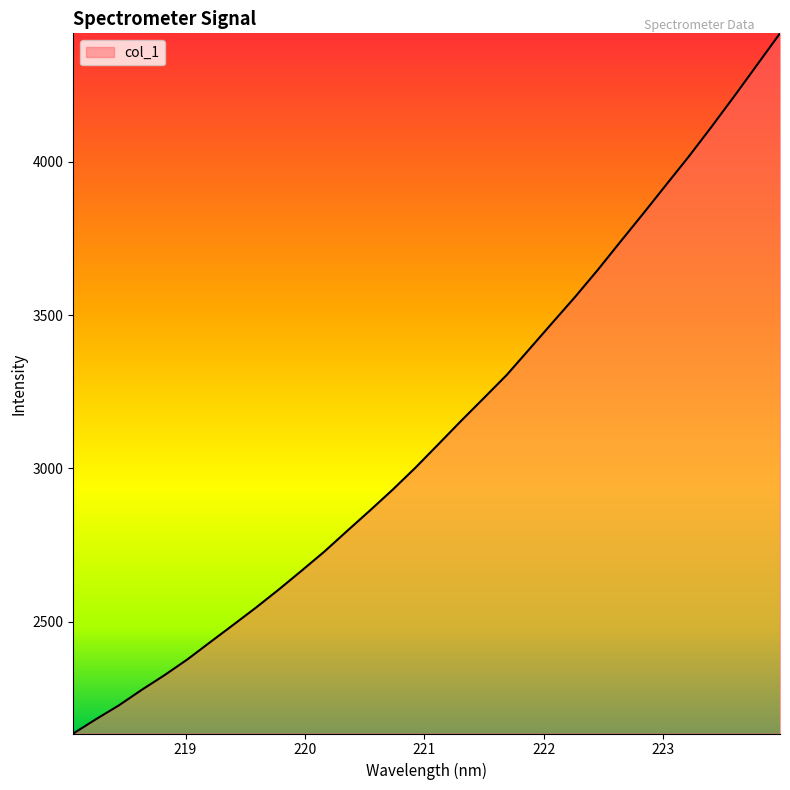

What is the difference between the maximum and minimum values?

2283.7